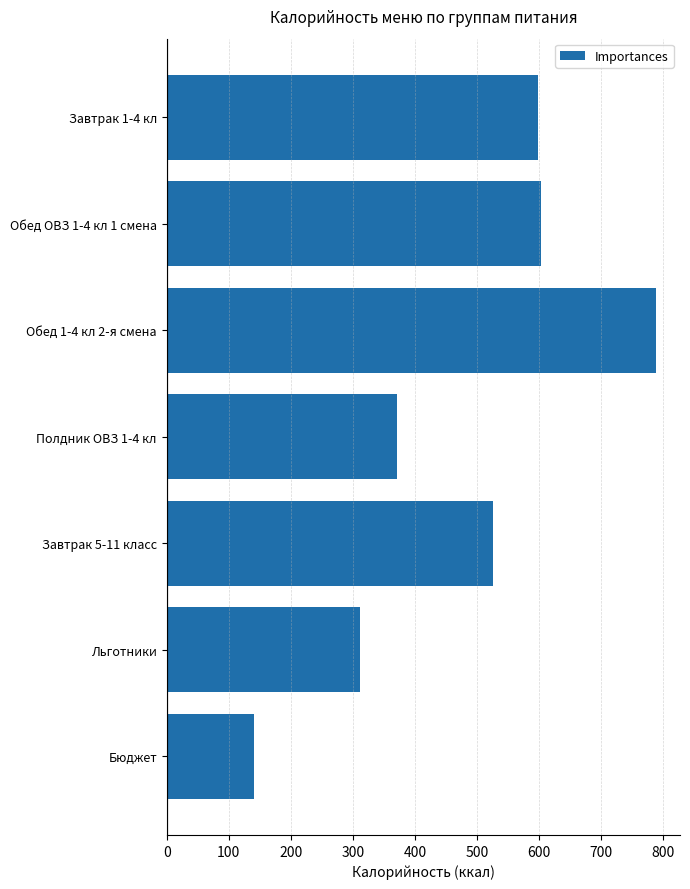

Is it true that the value at Обед ОВЗ 1-4 кл 1 смена is 603.1?

True